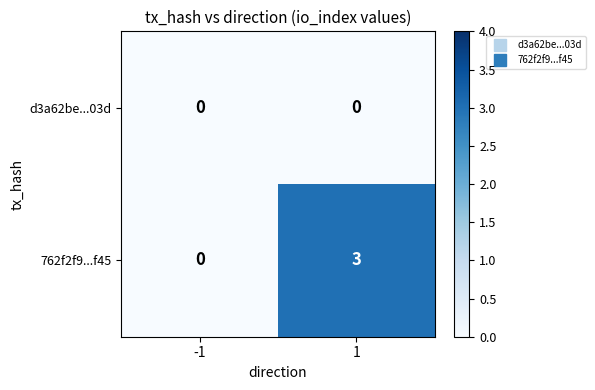

List the series in order of their overall mean, lowest first.

d3a62be...03d, 762f2f9...f45